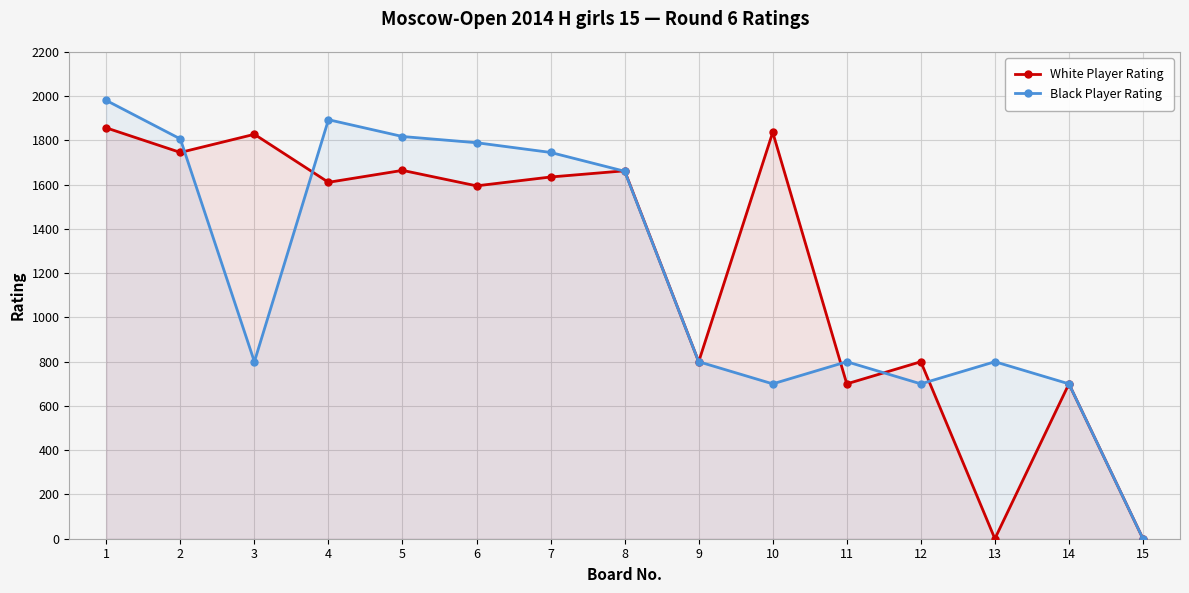

Which series ends up on top after the final intersection of White Player Rating and Black Player Rating?

Black Player Rating